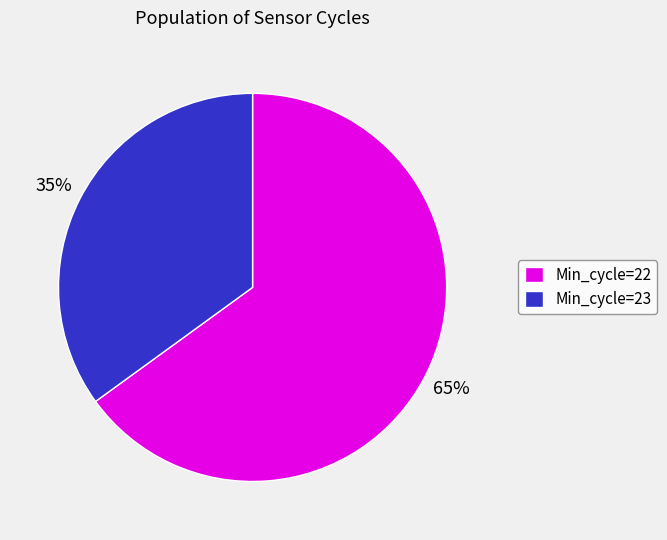

Is there a majority slice in this chart?

Yes